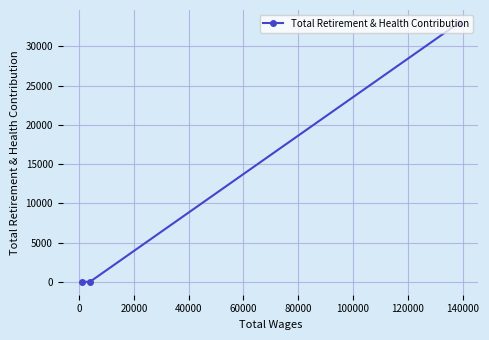

What is the difference between the maximum and minimum values?

32990